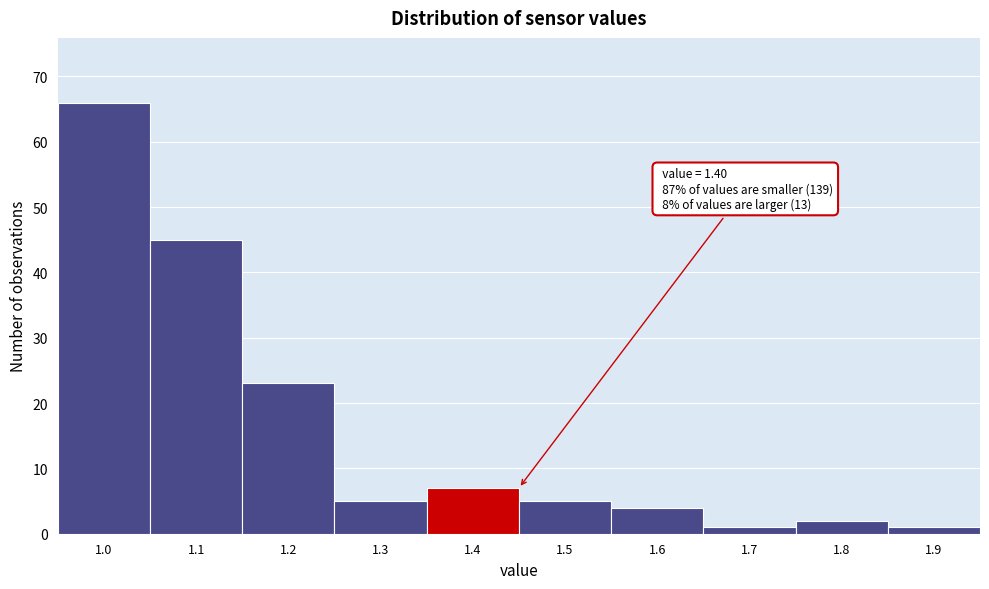

Which range on the x-axis has the tallest bar?

0.95 to 1.05